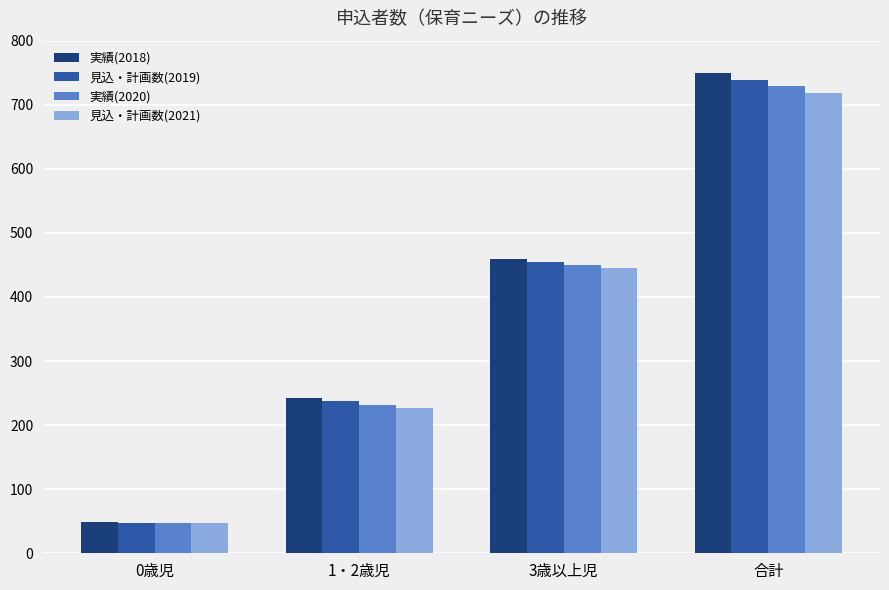

At which label does 見込・計画数(2019) reach its peak?

合計